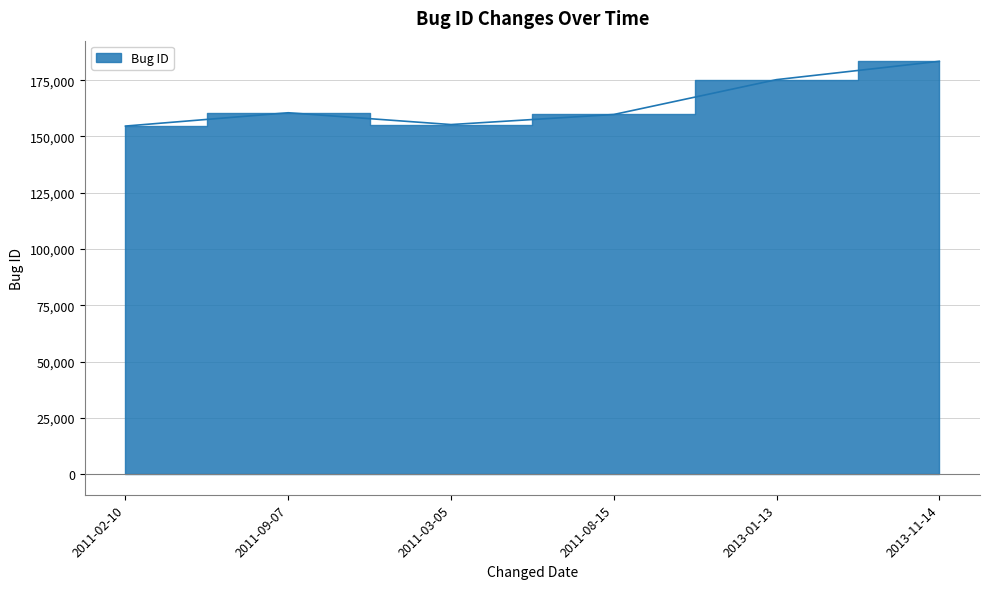

Rank the categories by value from highest to lowest.

2013-11-14, 2013-01-13, 2011-09-07, 2011-08-15, 2011-03-05, 2011-02-10